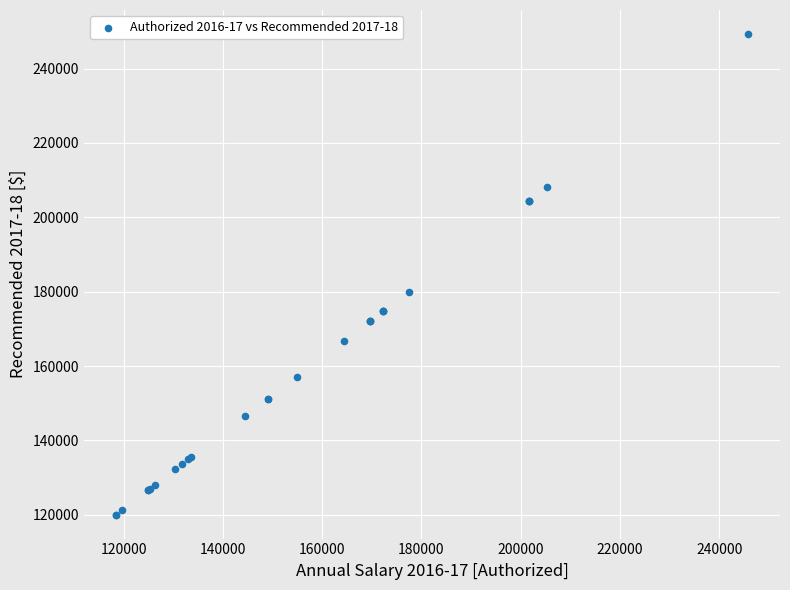

What Y value in the scatter plot is closest to 184689?

180033.6